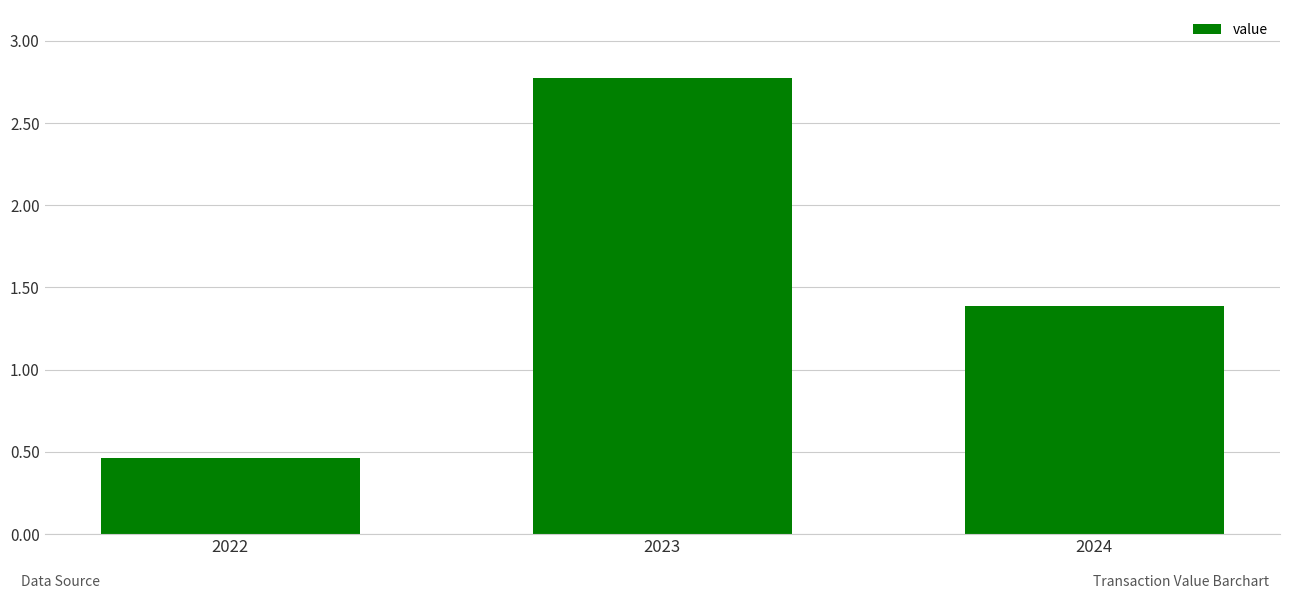

What is the change in value from 2022 to 2024?

+0.9